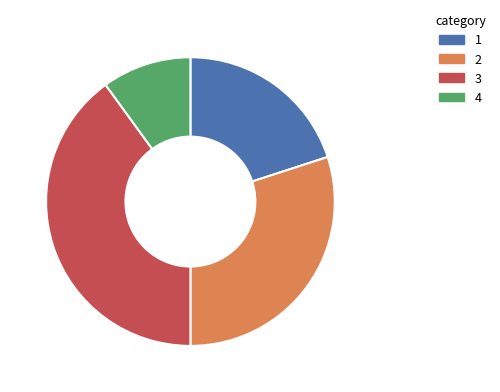

Is there any slice that represents more than half of the pie?

No